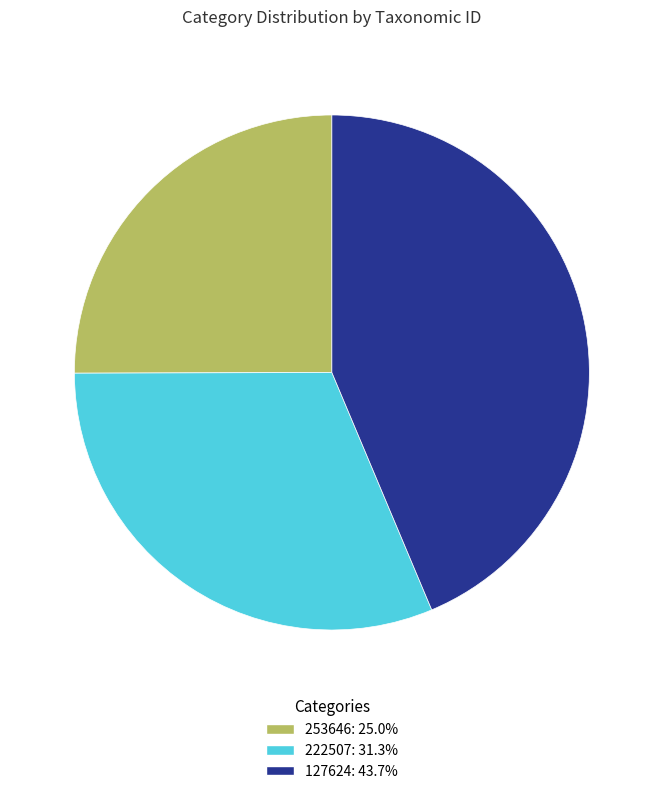

Does 127624: 43.7% account for over 50% of the chart?

No